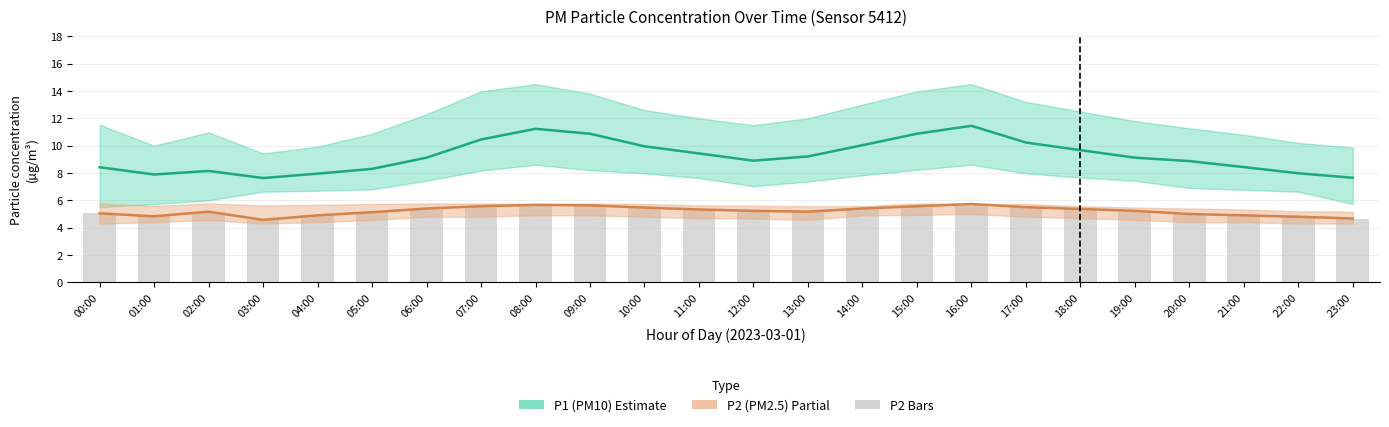

Where is P1 (PM10) nearest to the value 9?

12:00